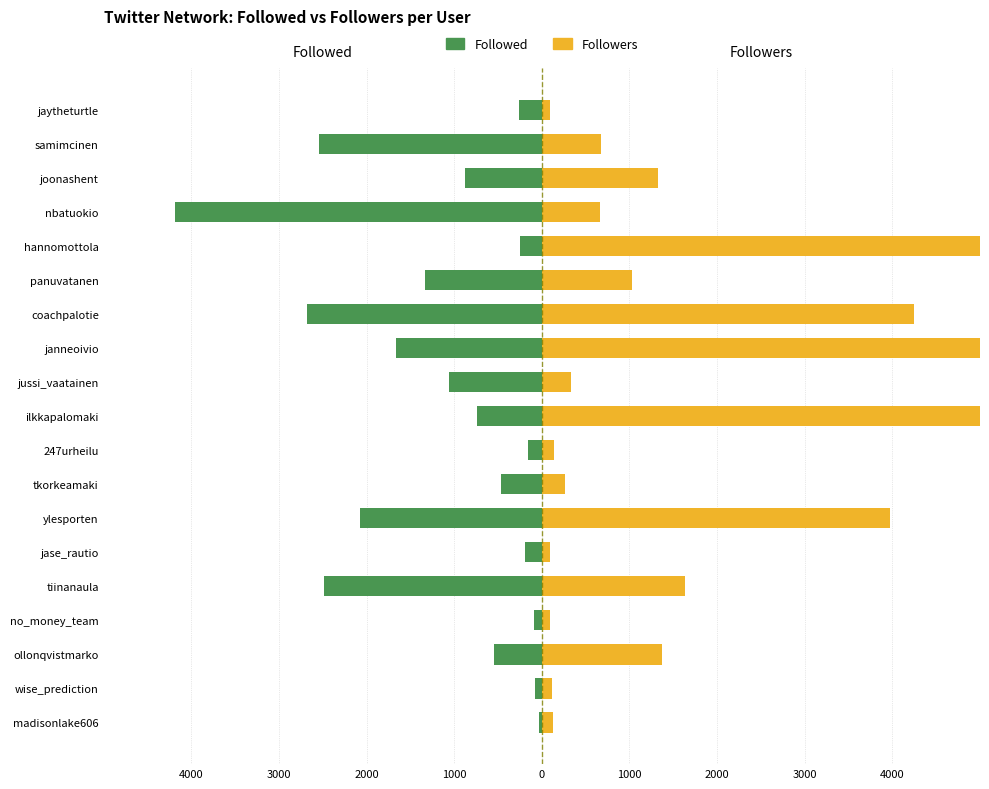

What is the maximum value for Followed?

-30